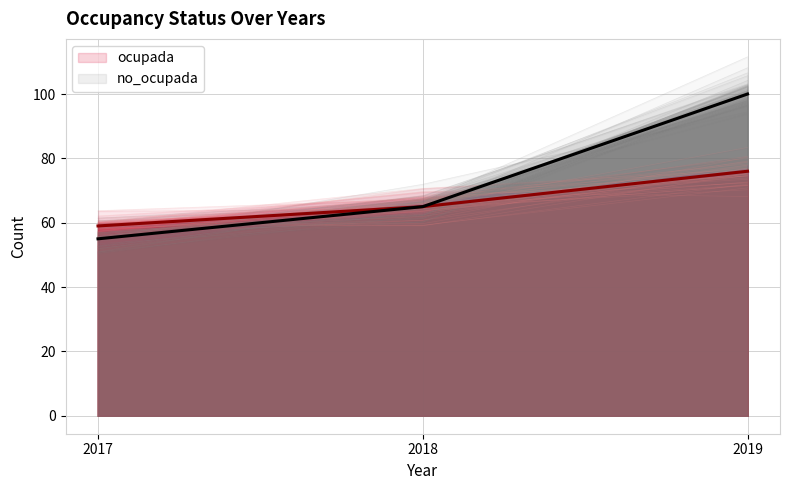

What is the value of the ocupada point at the 3rd from the left?

76